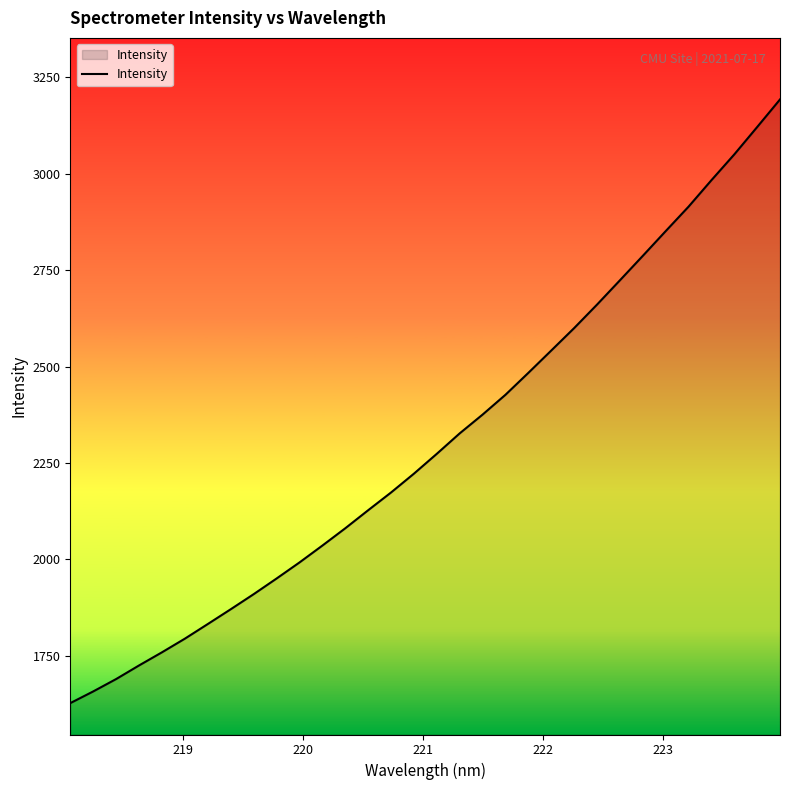

What is the smallest value displayed?

1627.3